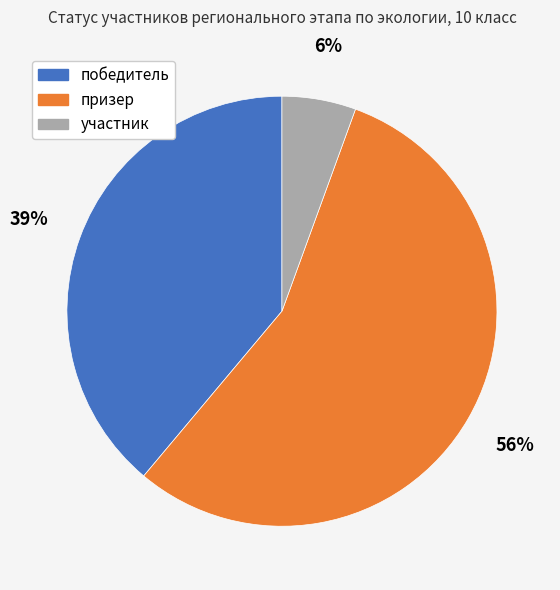

True or false: победитель accounts for 53% of the total.

False